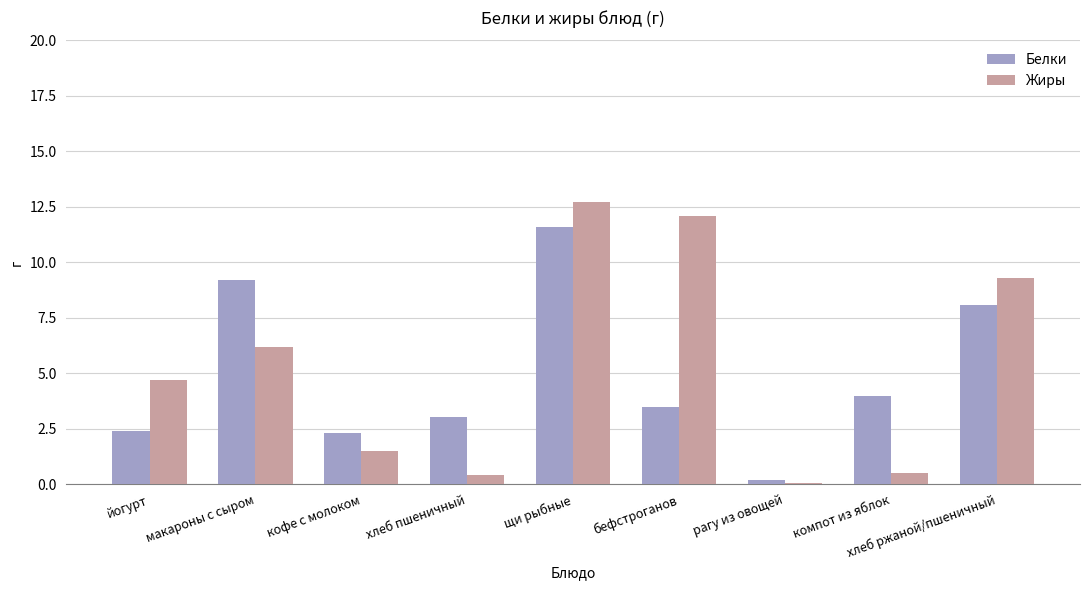

Are the bars grouped side by side (vs. stacked)?

Yes